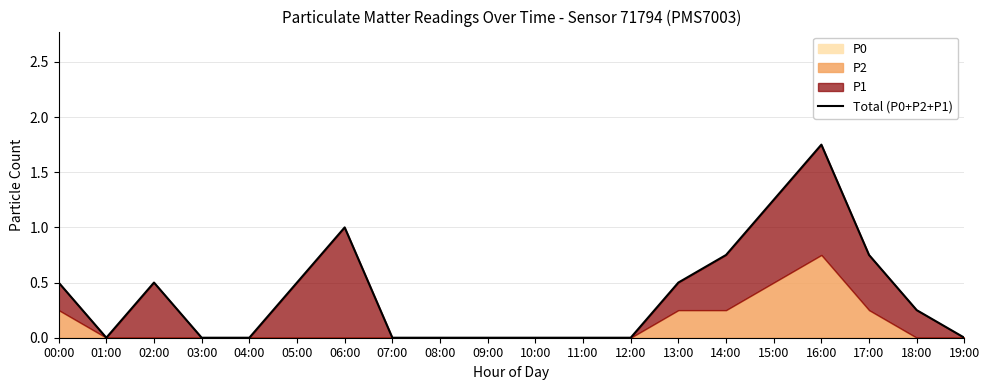

True or false: the data shows 0.5 at 13:00.

True